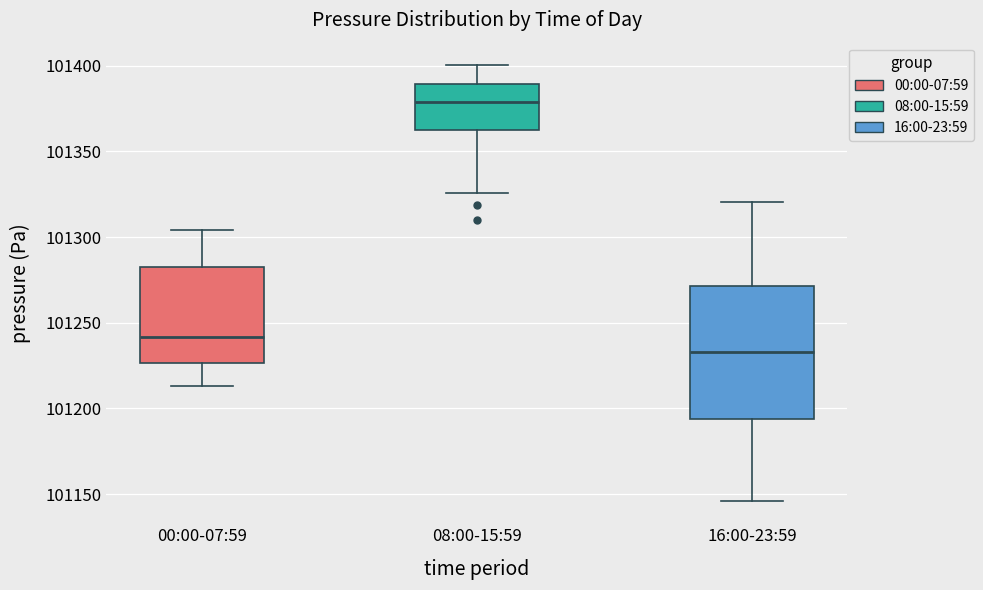

Reading left to right, transcribe this box plot: for each box, give where its median line is, the range the box spans, and where its two whiskers end, as read against the y-axis. The values are not printed on the chart, so give them approximately, as read against the axis.

00:00-07:59: median 101240, box 101225 to 101285, whiskers 101215 to 101305
08:00-15:59: median 101380, box 101365 to 101390, whiskers 101325 to 101400
16:00-23:59: median 101235, box 101195 to 101270, whiskers 101145 to 101320